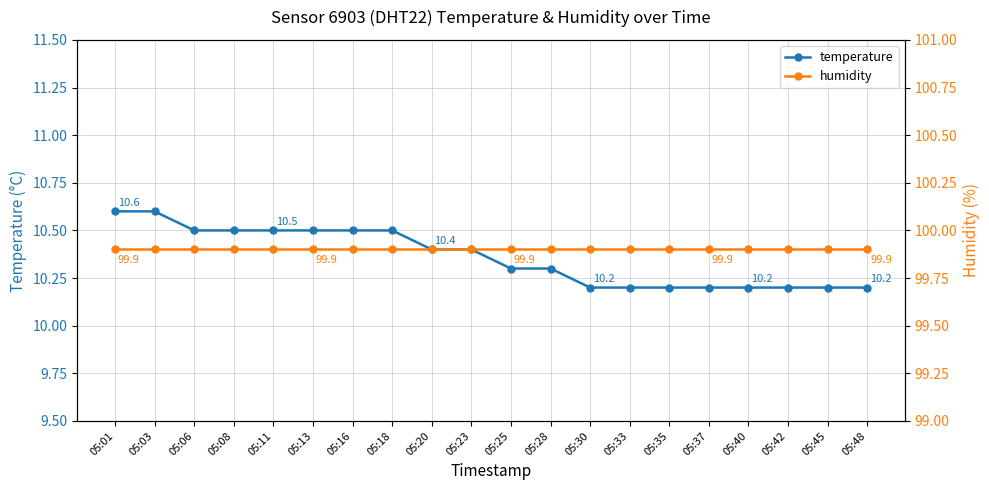

The value of humidity at 05:23 is 99.9. True or false?

True